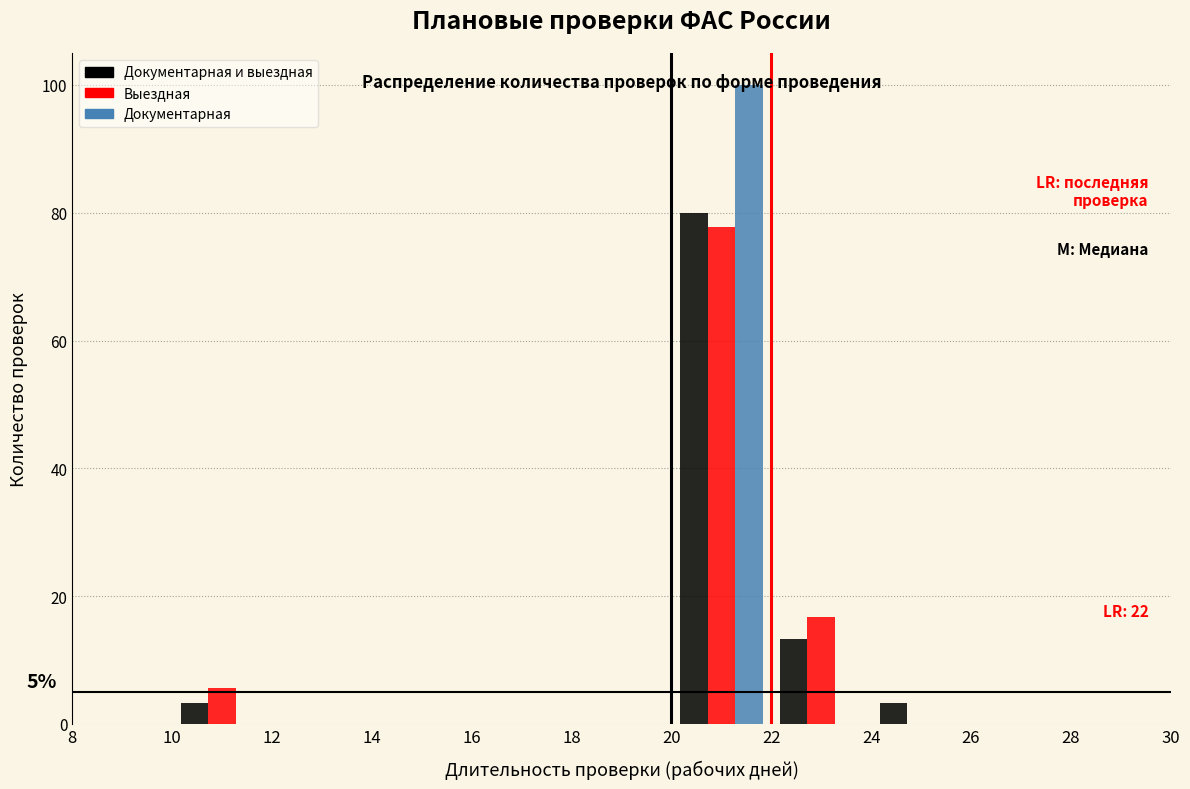

In the Документарная и выездная series, which range on the x-axis has the tallest bar?

20 to 22